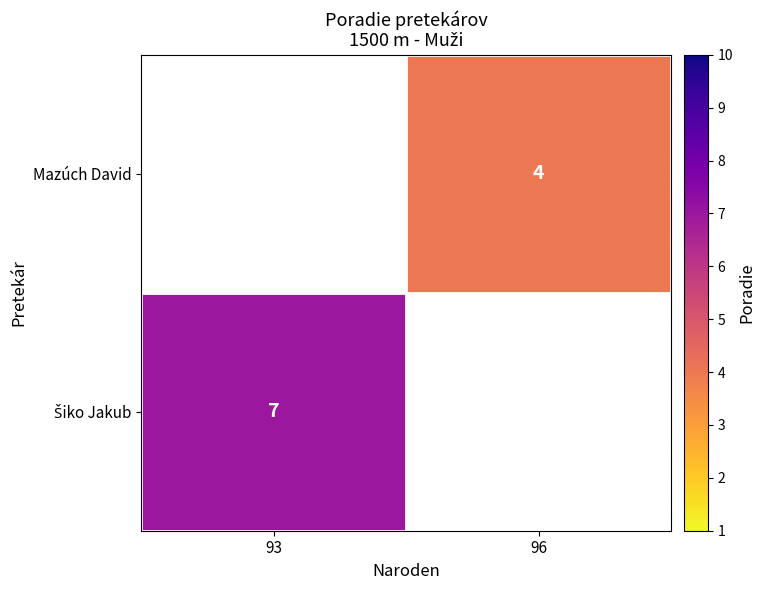

True or false: Mazúch David has a value of 4 at 96.

True